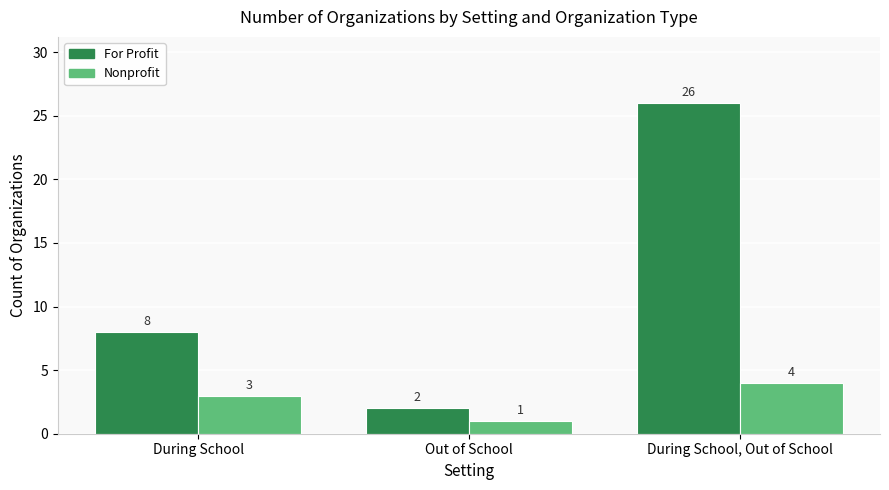

What is the label of the 2nd bar from the right?

Out of School